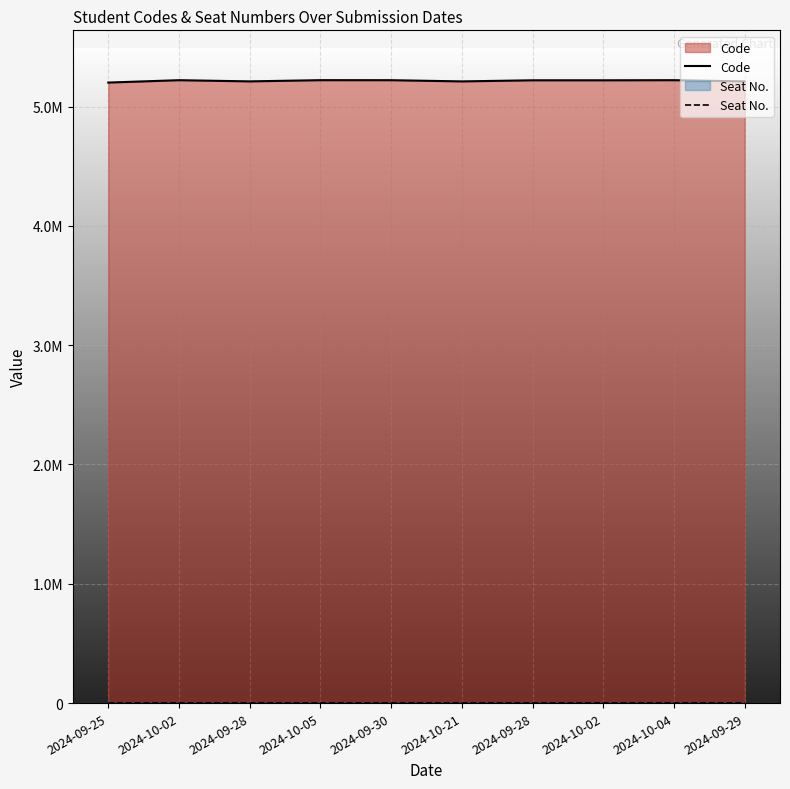

True or false: Code has more than 1 interior local peaks.

True